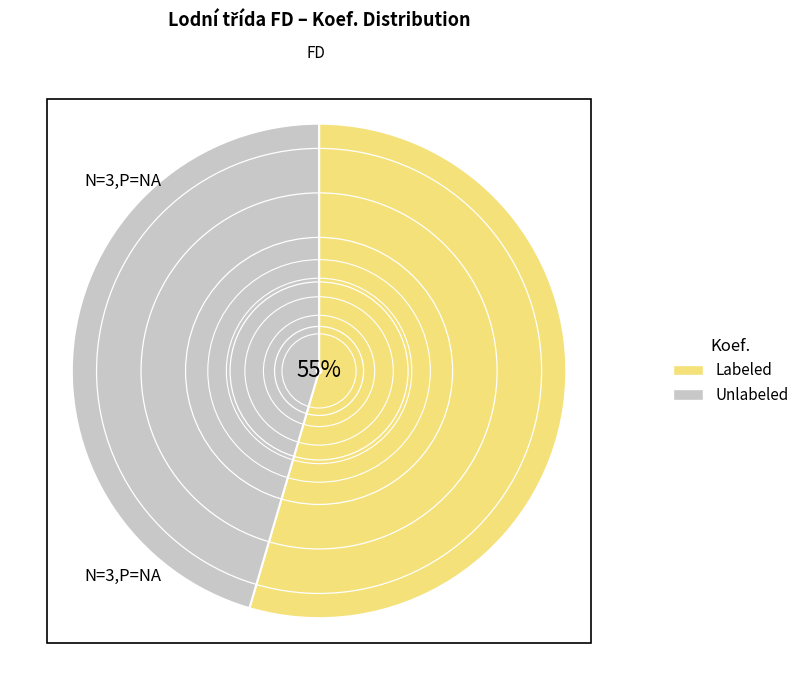

To the nearest percent, what is the average slice percentage?

50%